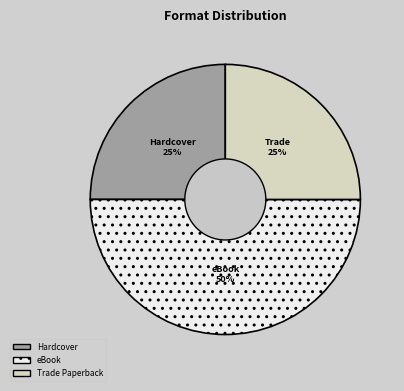

Does Trade Paperback account for over 50% of the chart?

No